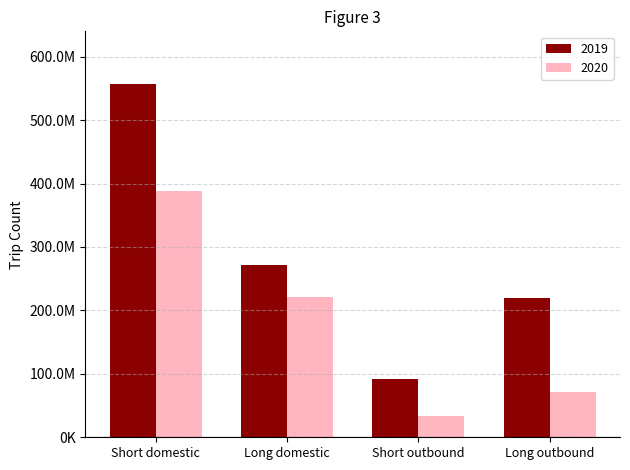

What position from the left is Short domestic?

1